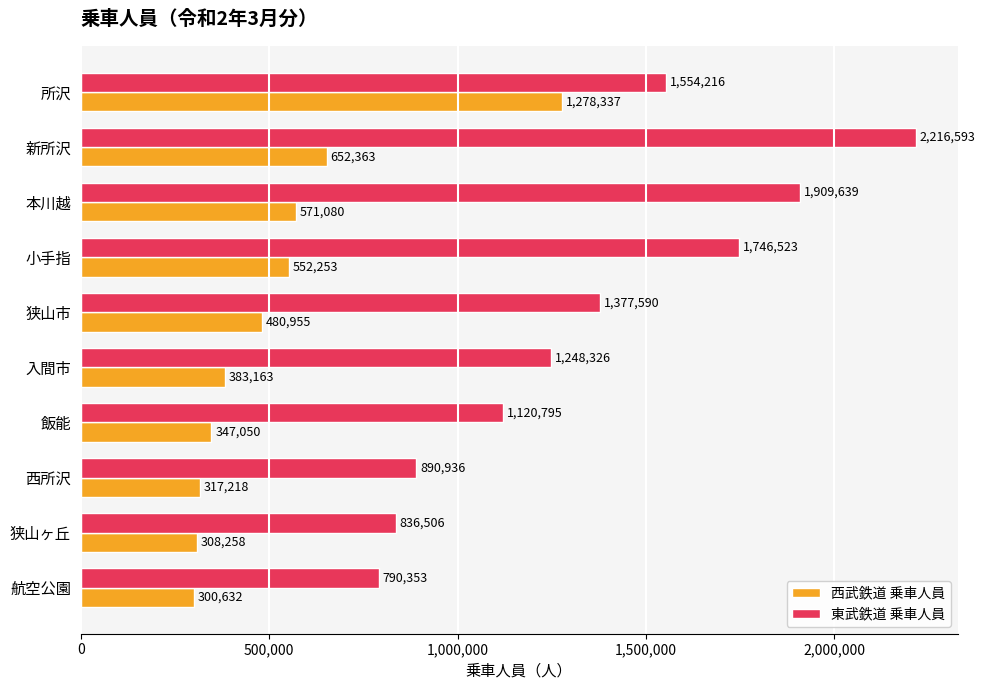

What is the approximate value of 西武鉄道 乗車人員 at 狭山市, to the nearest 50?

480950